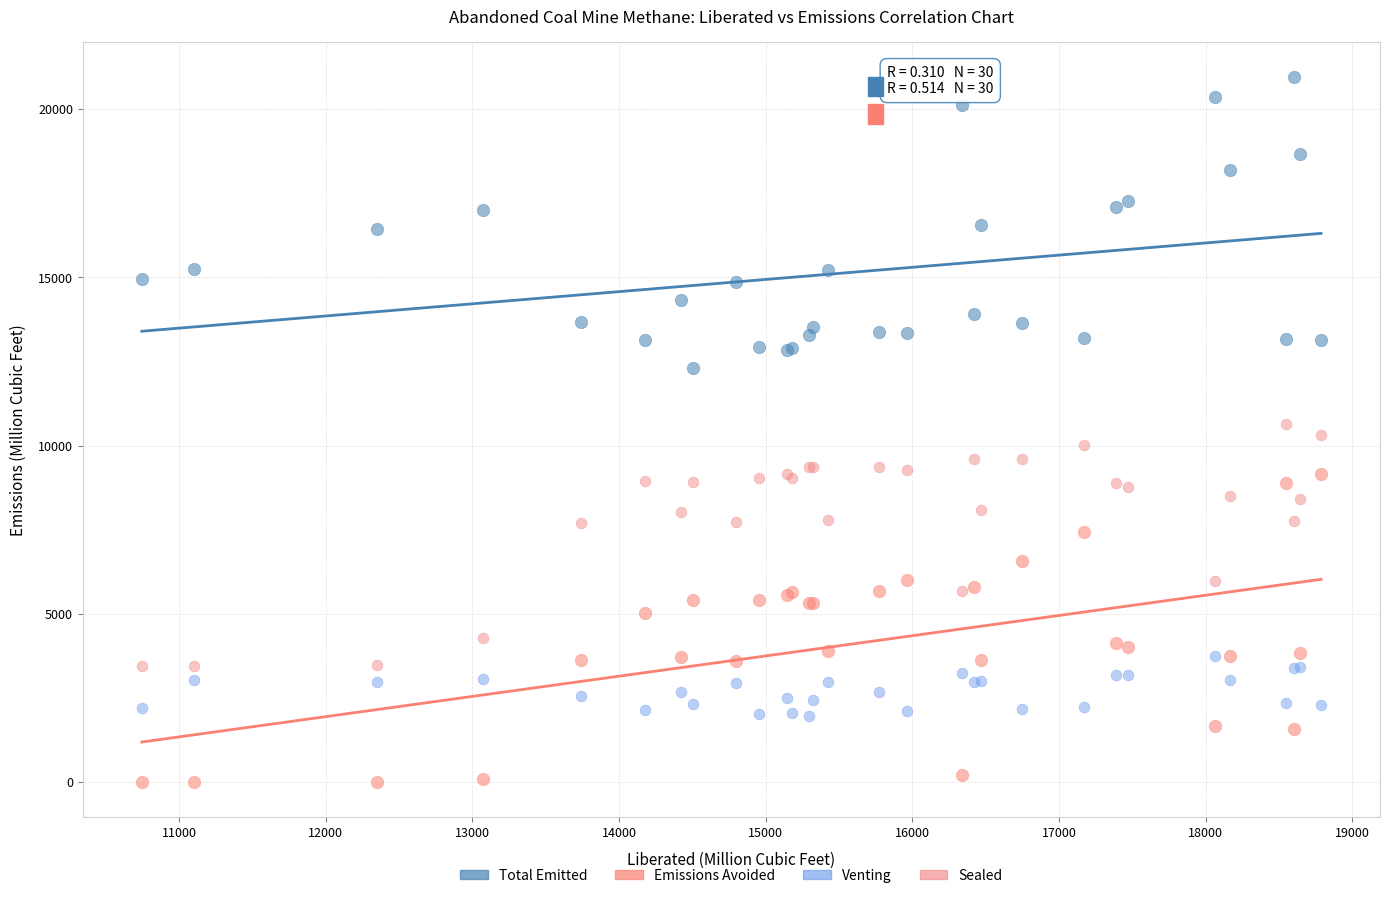

What is the X range (max minus min) for the scatter plot?

8040.6